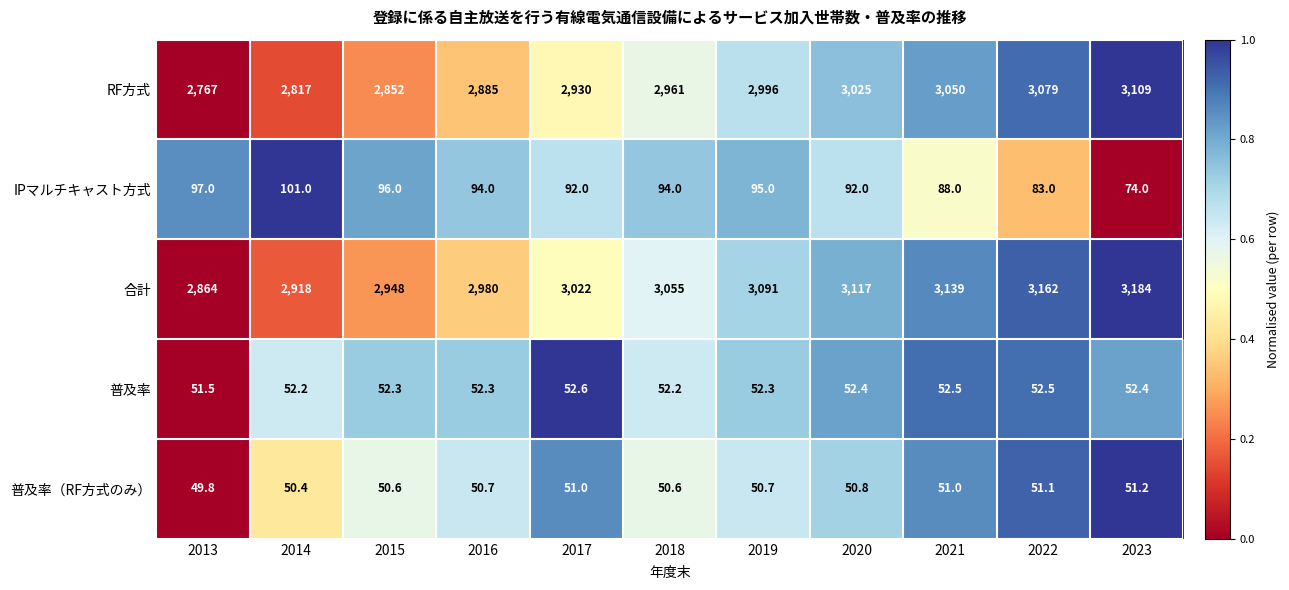

Rank the series at 2021 from highest to lowest value.

合計, RF方式, IPマルチキャスト方式, 普及率, 普及率（RF方式のみ）